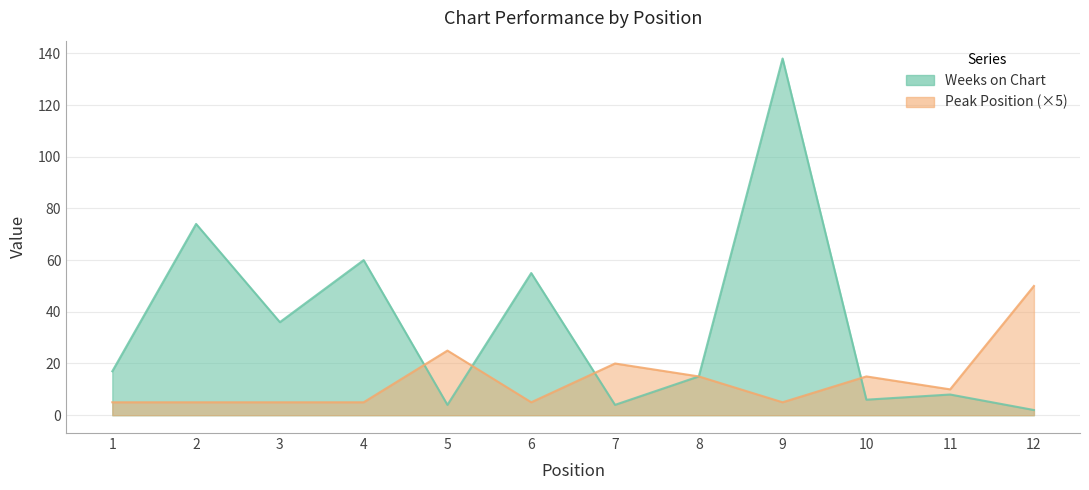

True or false: Peak Position has a value of 7 at 2.

False